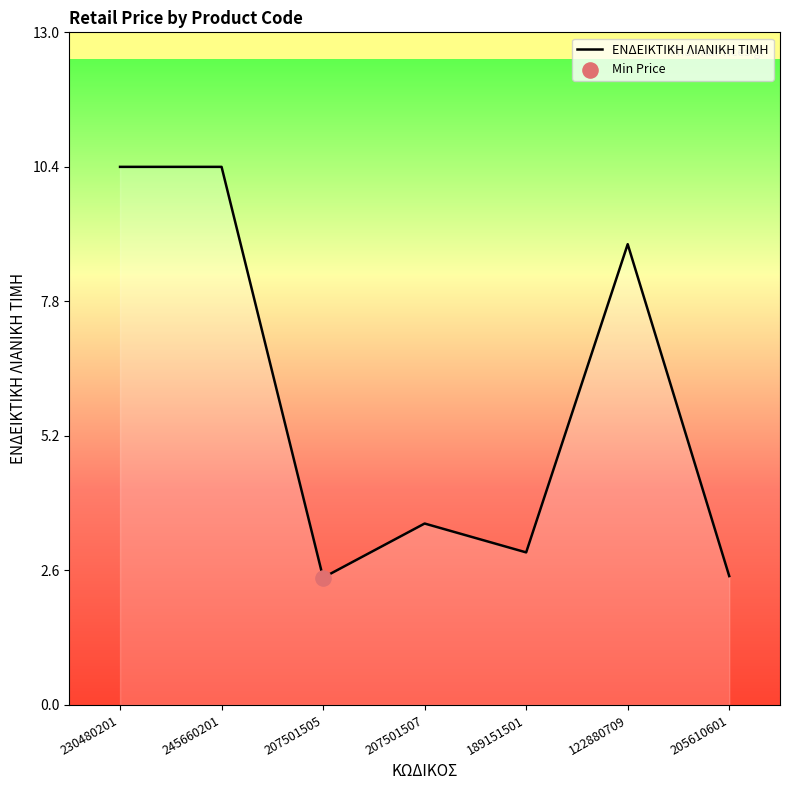

Between 122880709 and 207501507, which is larger?

122880709